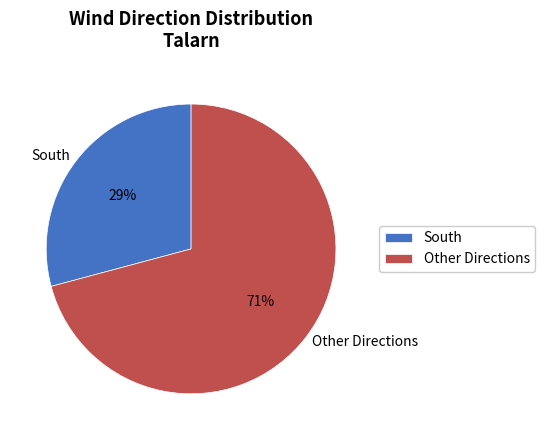

Which category has the smallest portion of the pie?

South